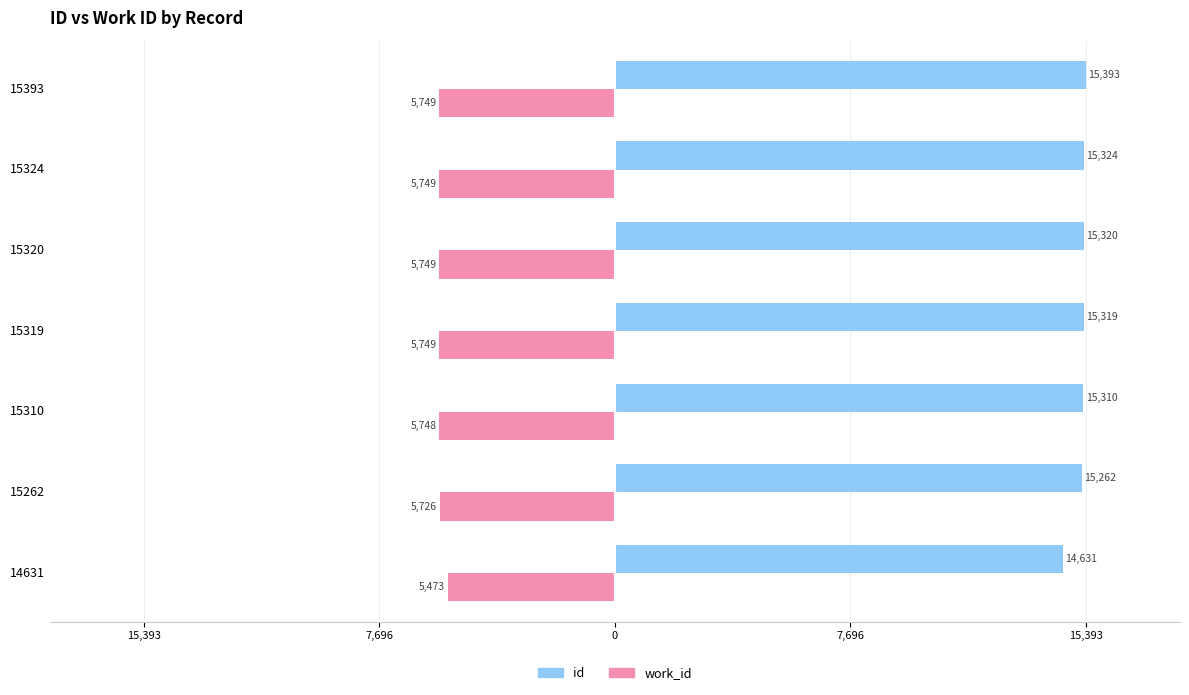

What are all the series names shown in the legend?

id, work_id